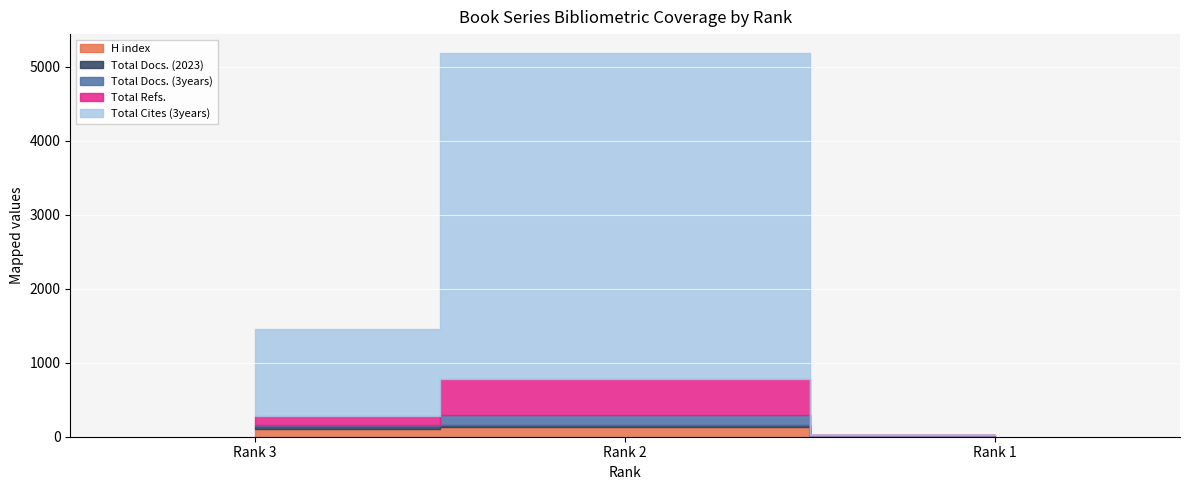

What is the average value of the Total Cites (3years) series?

1861